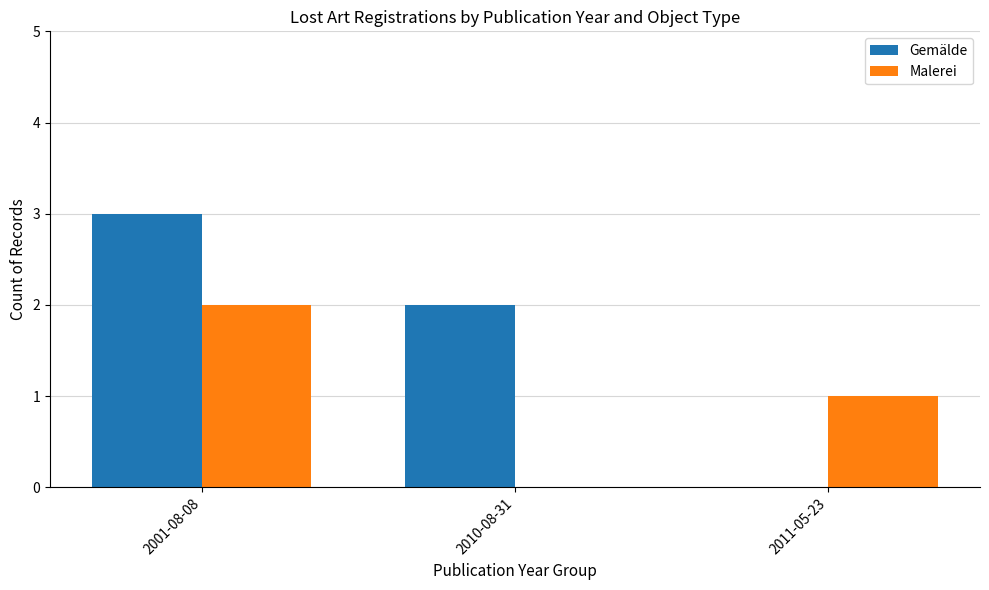

Count the Gemälde values in the range 0 to 3.

3